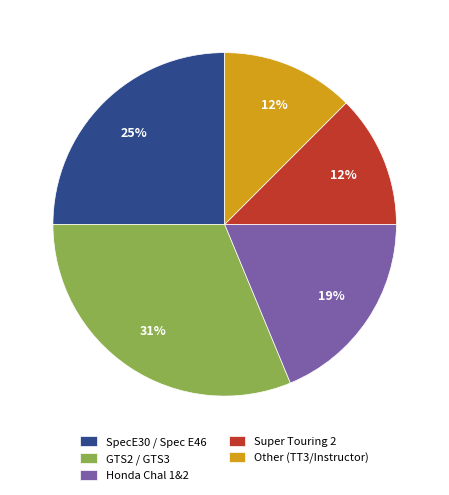

Combined, do Honda Chal 1&2 and SpecE30 / Spec E46 account for over 50%?

No